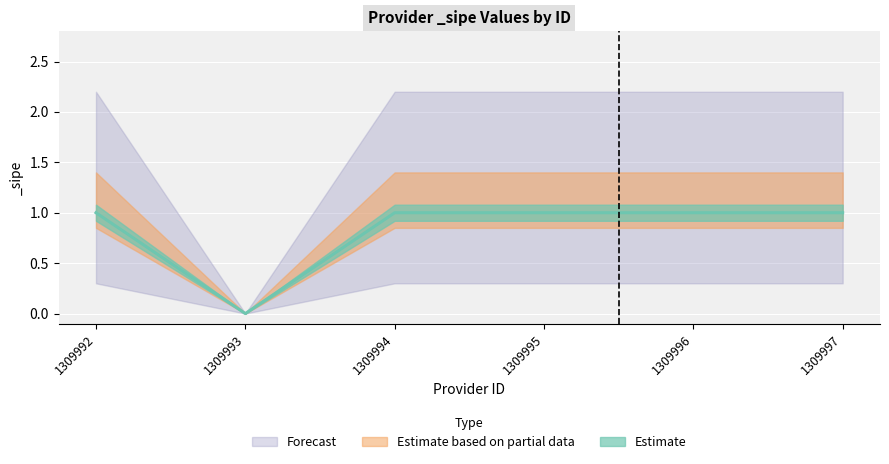

The value at 1309997 is 1. True or false?

True